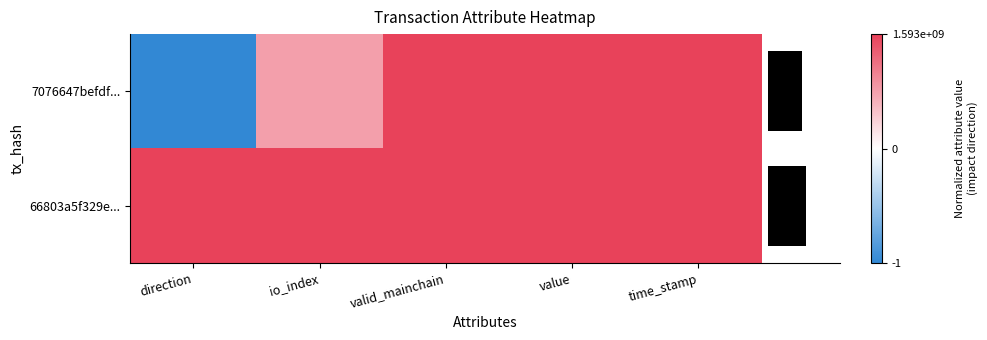

Which category has the highest value across all series?

valid_mainchain